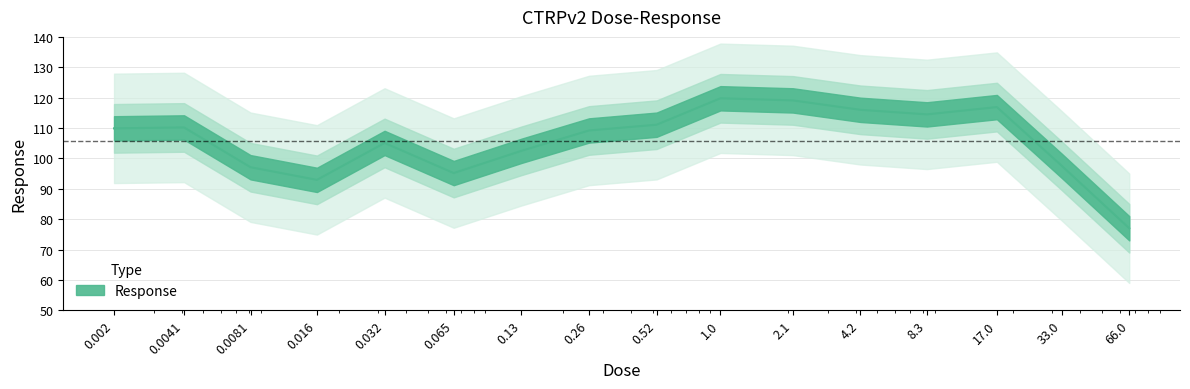

What is the sum of all values?

1694.2